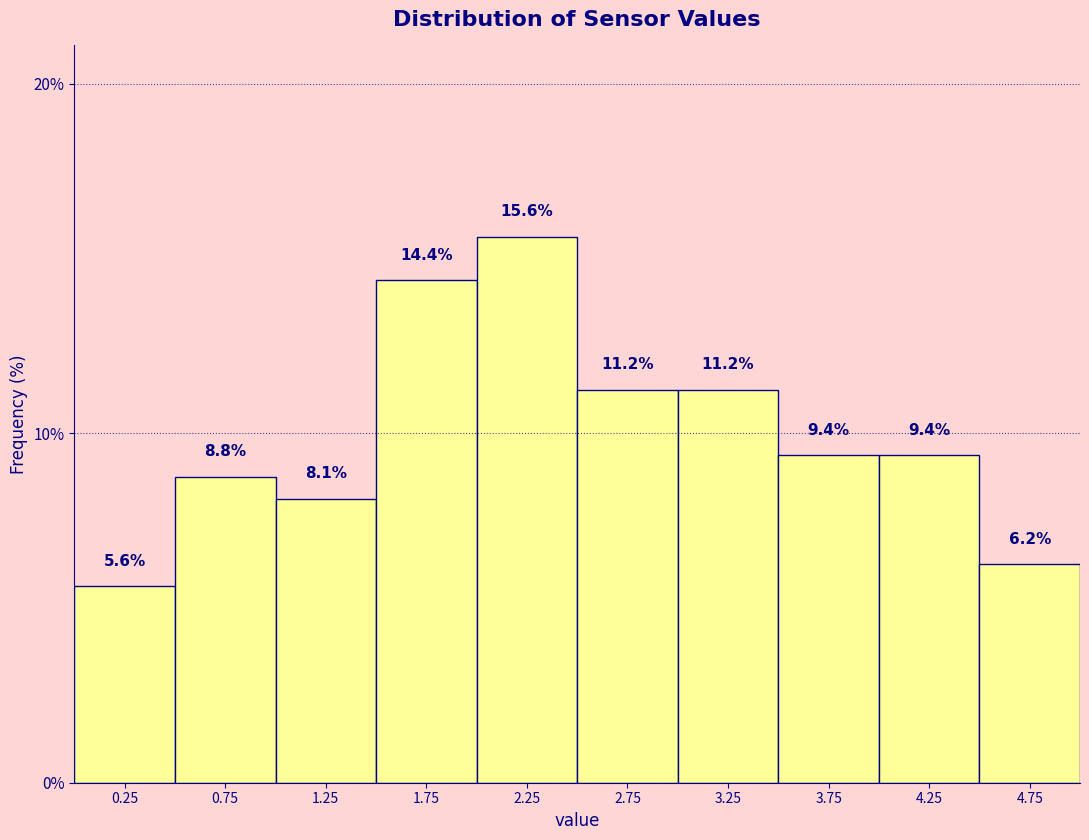

Reading left to right, transcribe this chart: for each bar, give the range it covers on the x-axis and its height.

0.0 to 0.5: 5.6
0.5 to 1.0: 8.8
1.0 to 1.5: 8.1
1.5 to 2.0: 14.4
2.0 to 2.5: 15.6
2.5 to 3.0: 11.2
3.0 to 3.5: 11.2
3.5 to 4.0: 9.4
4.0 to 4.5: 9.4
4.5 to 5.0: 6.2